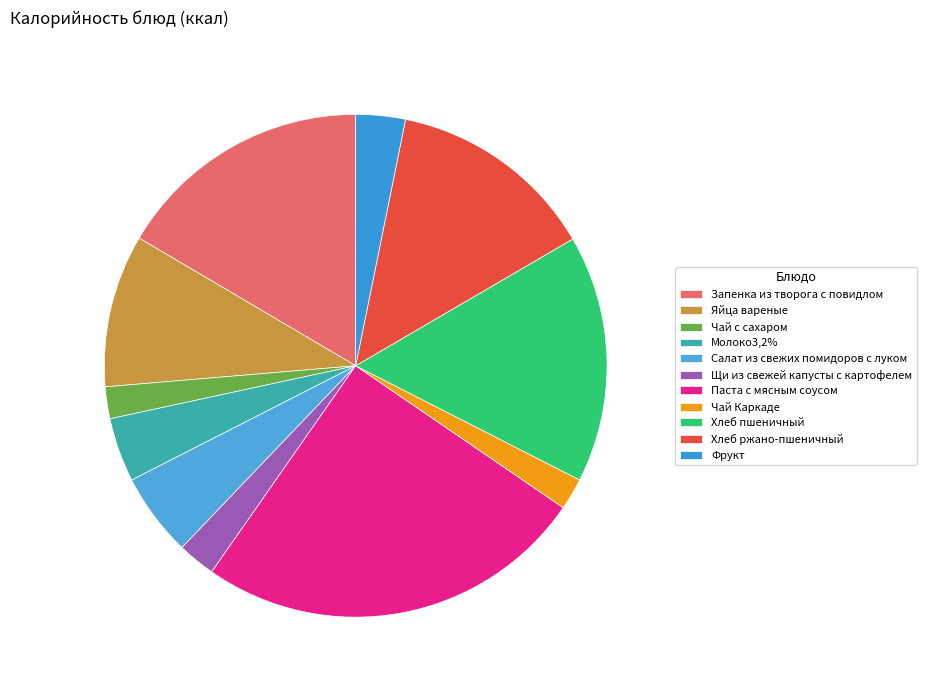

Between Фрукт and Запенка из творога с повидлом, which is larger?

Запенка из творога с повидлом